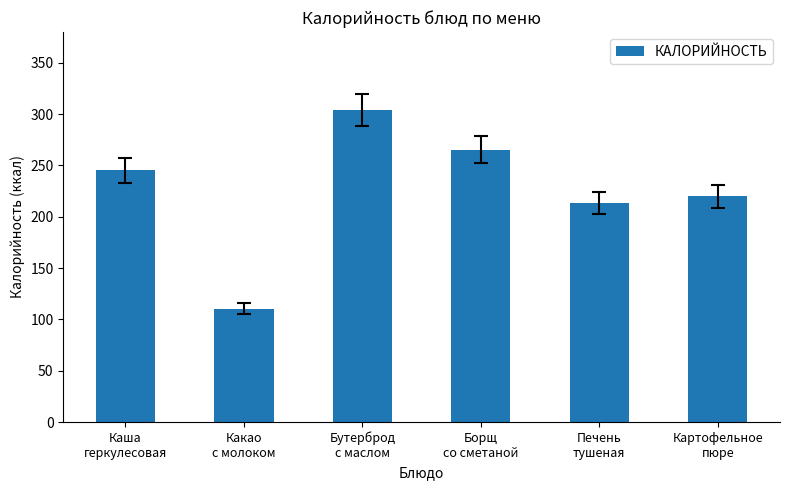

The value at Какао
с молоком is 110.3. True or false?

True